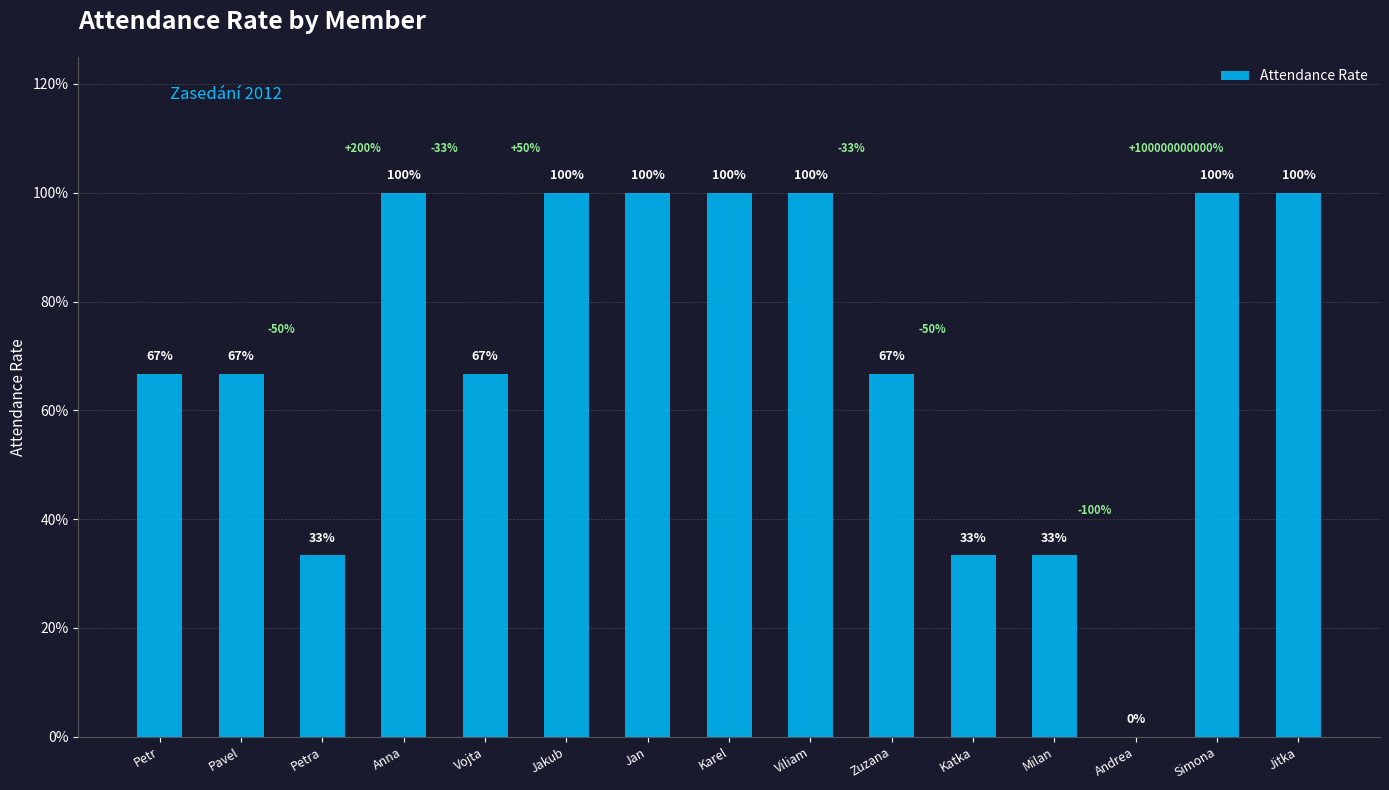

Which label corresponds to the smallest value in the chart?

Andrea